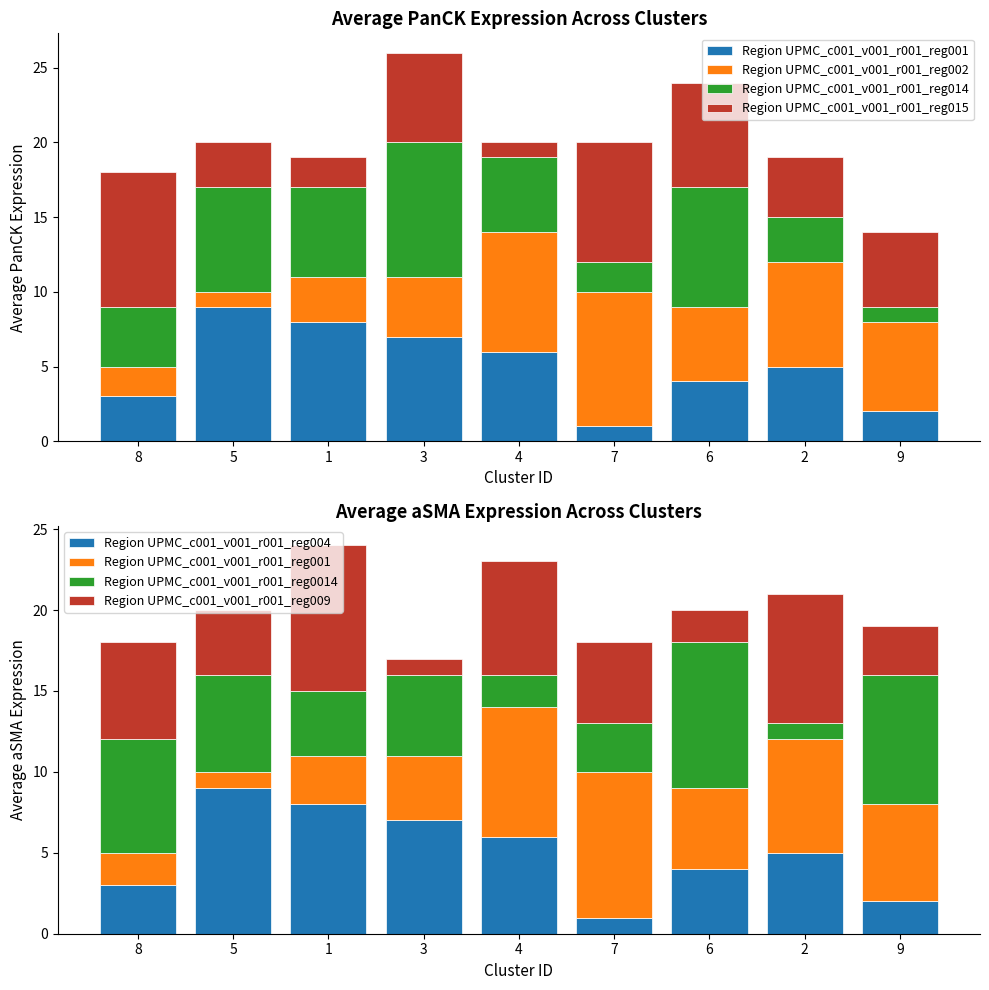

What is the minimum value shown in the chart?

1